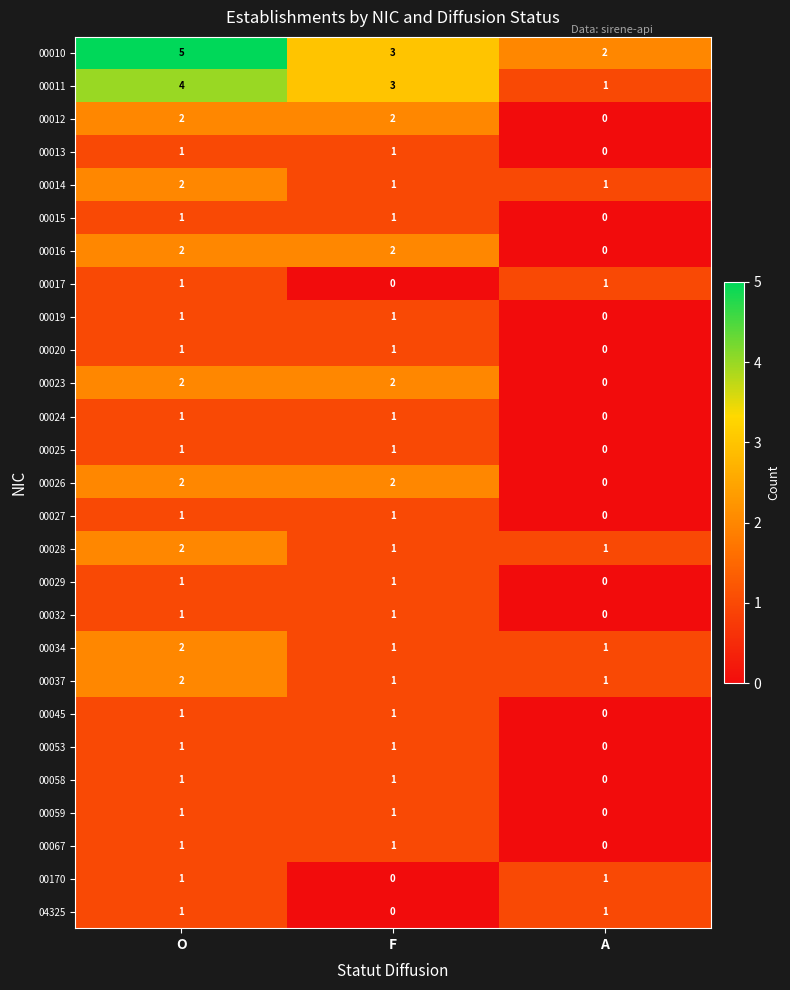

What is the sum of all 00010 values?

10